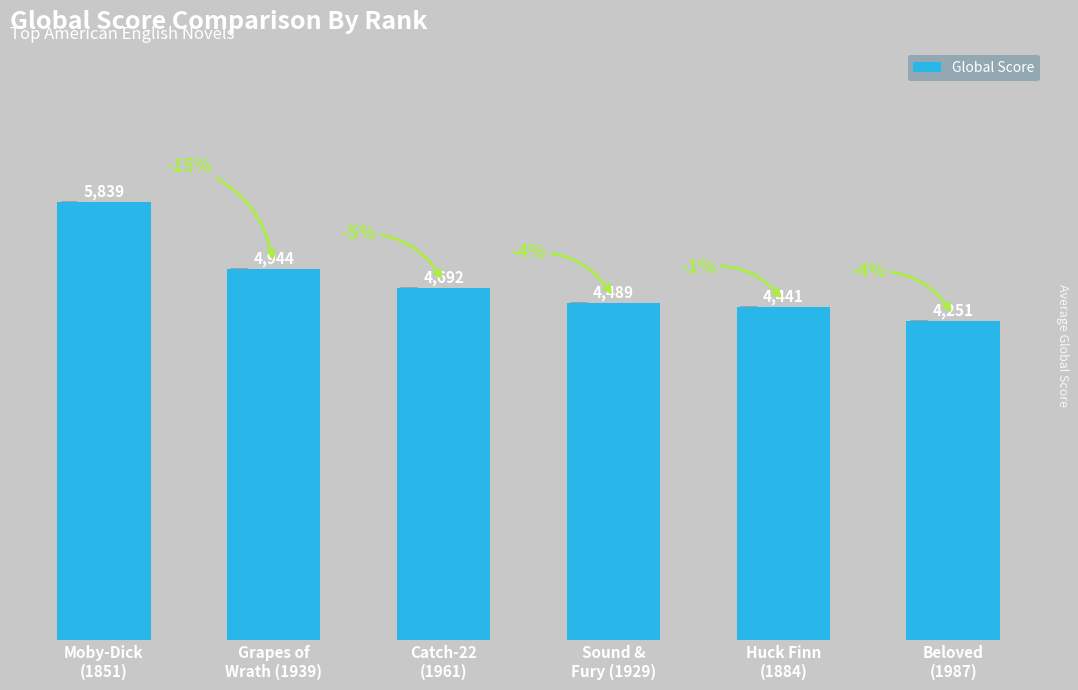

List the labels in order of value, largest first.

Moby-Dick
(1851), Grapes of
Wrath (1939), Catch-22
(1961), Sound &
Fury (1929), Huck Finn
(1884), Beloved
(1987)